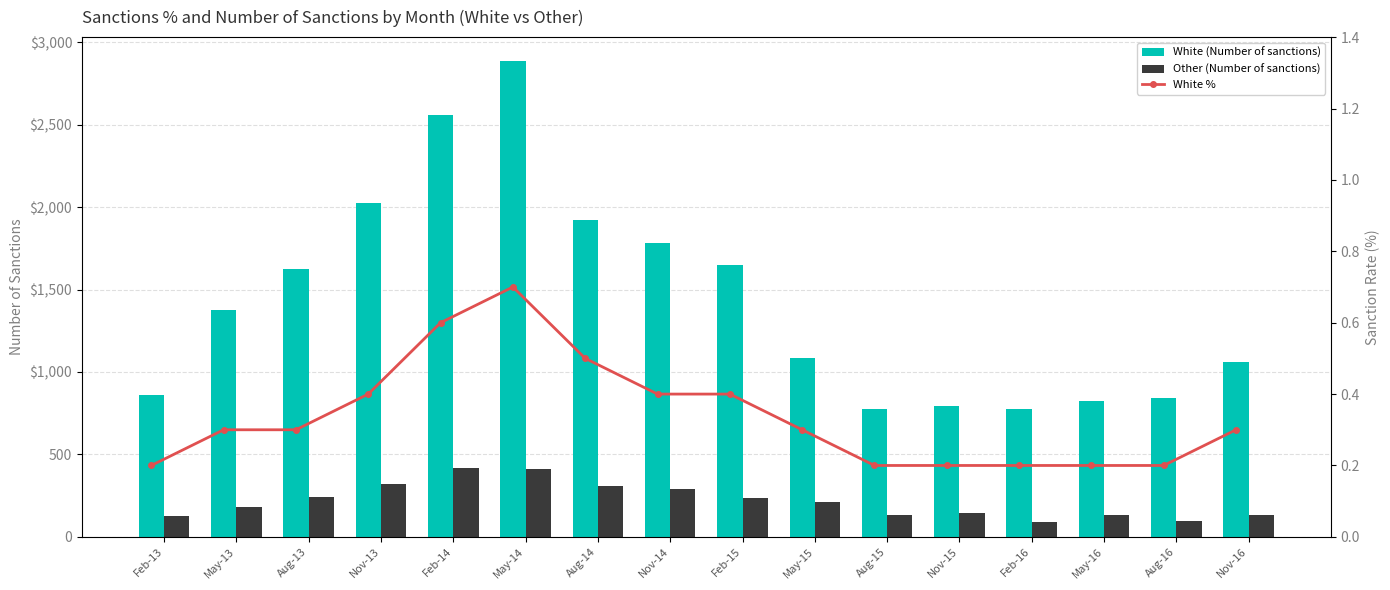

What is the total value across all series at Feb-15?

1885.4